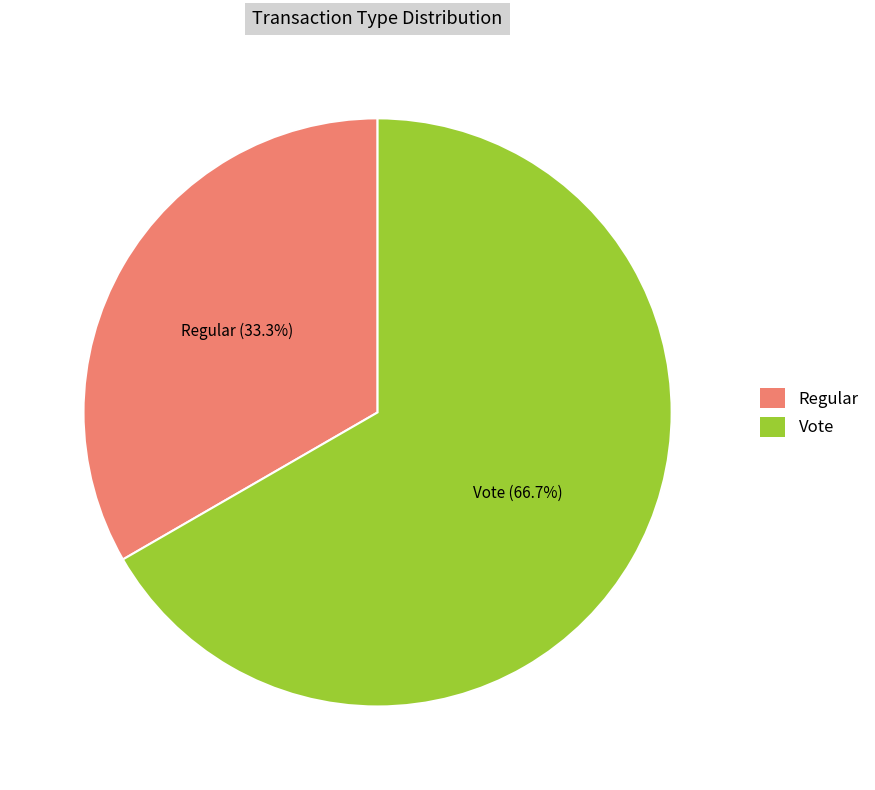

What percentage is the Vote slice, to the nearest percent?

67%